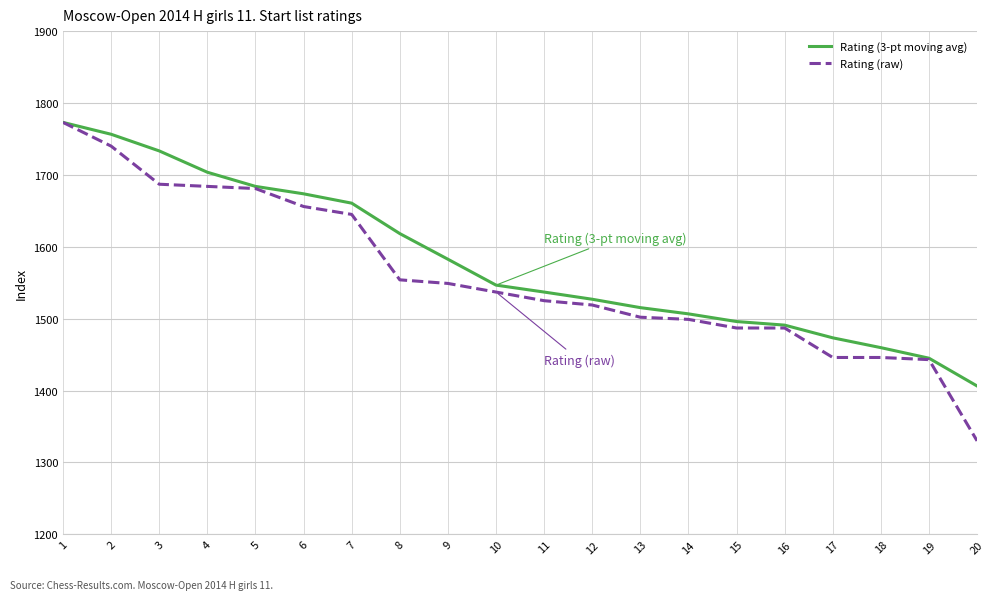

Which category has the lowest value in the Rating (raw) series?

20